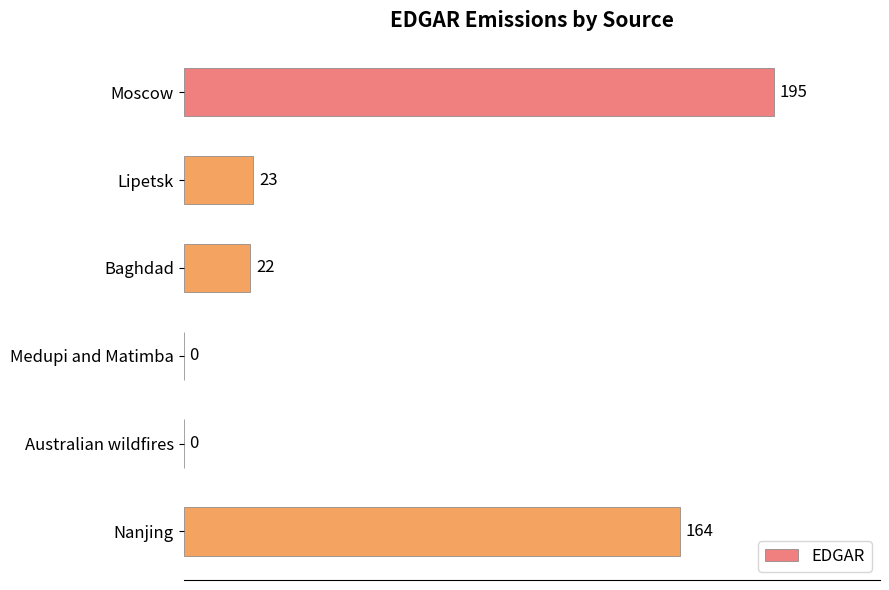

At which category does the chart reach its peak across all series?

Moscow